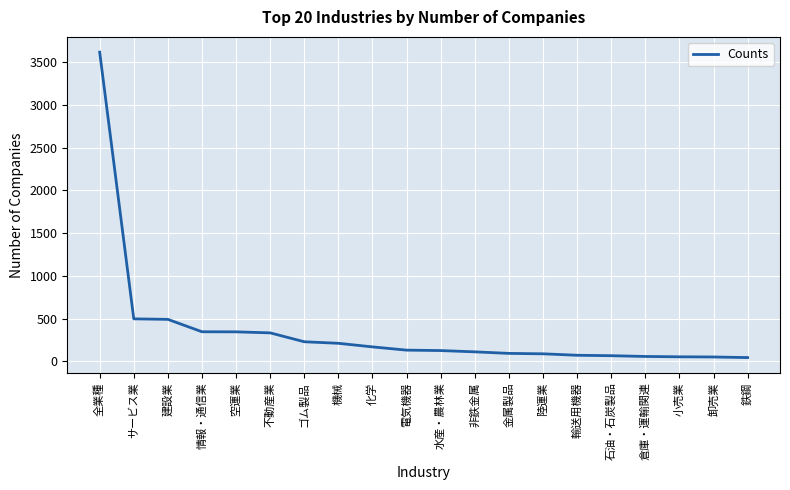

What is the difference between the maximum and minimum values?

3573